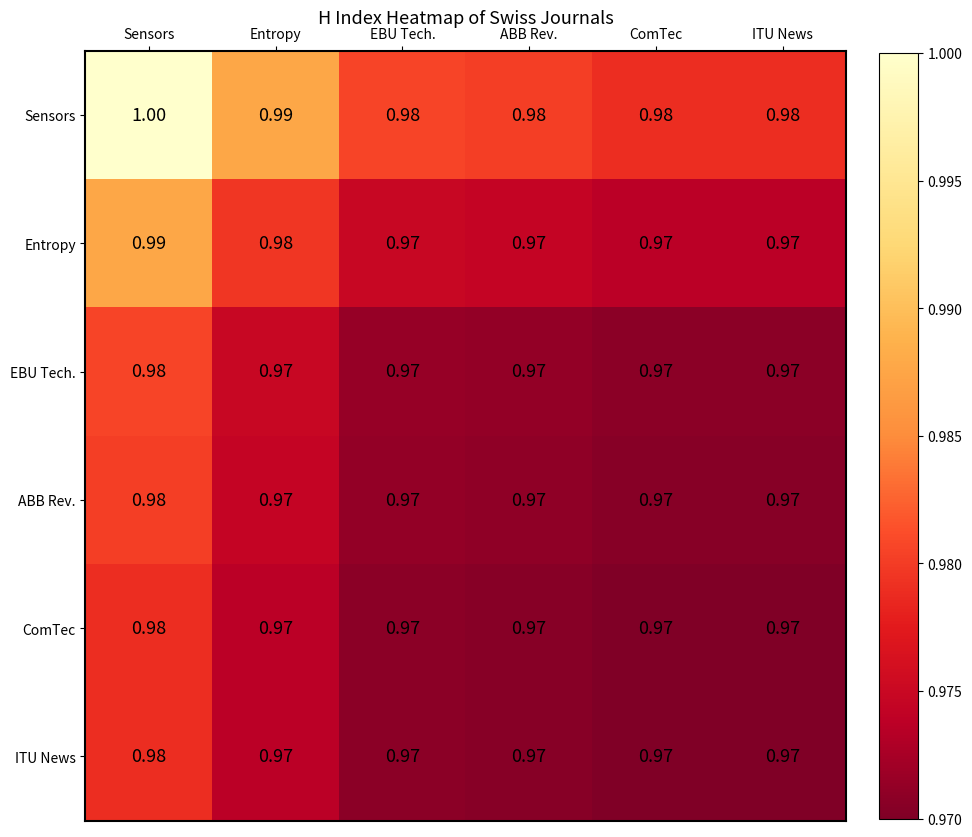

At which category is the sum across all series the highest?

Sensors